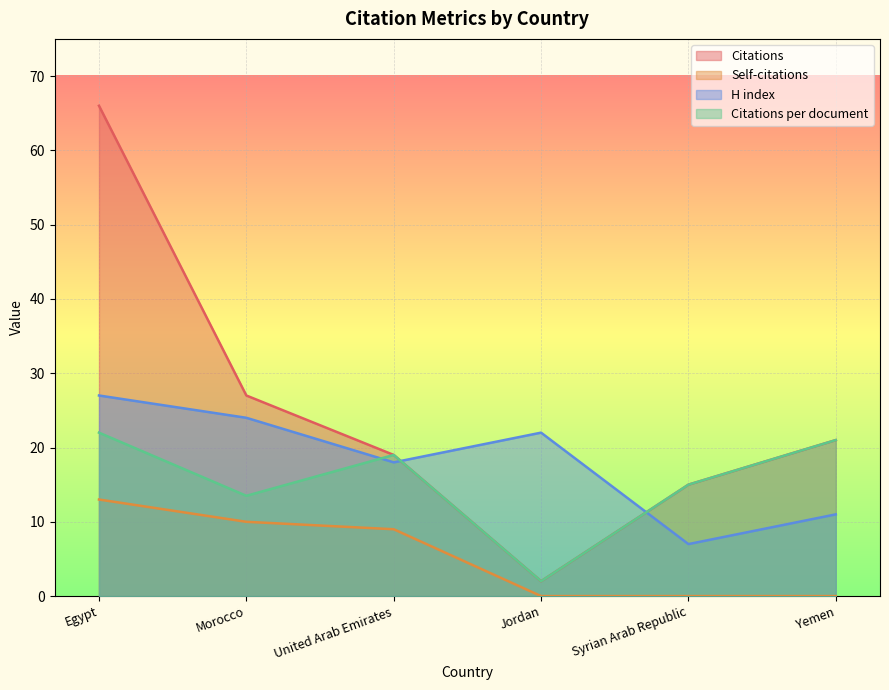

The value of H index at Jordan is 22.0. True or false?

True